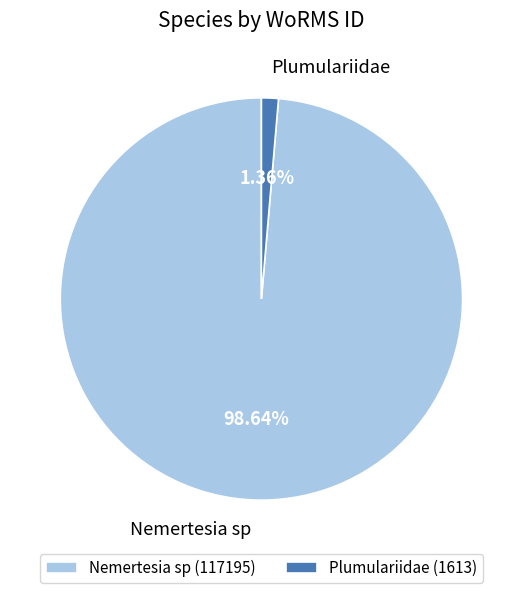

How many slices are in this pie chart?

2